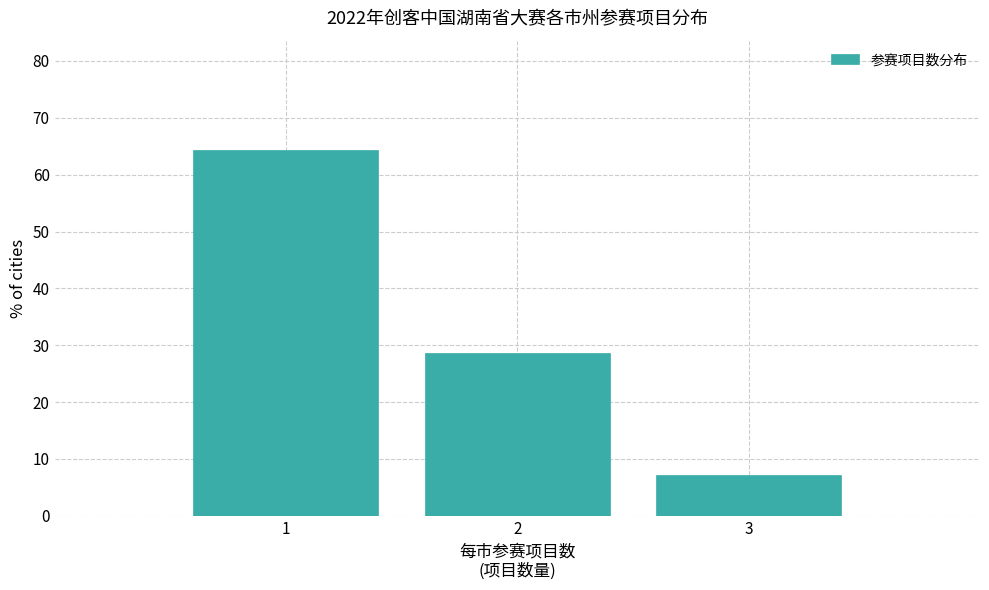

Reading left to right, extract all data points from this chart.

64.3	28.6	7.1